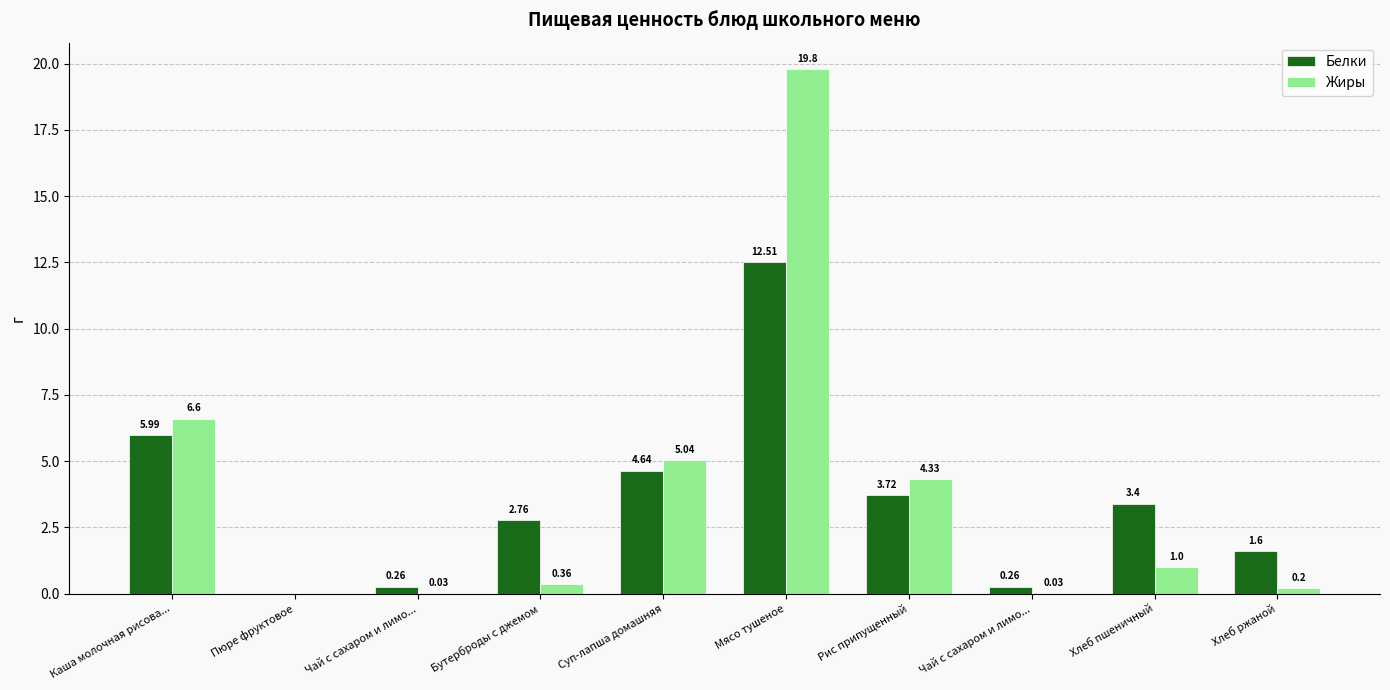

Does the chart contain stacked bars?

No